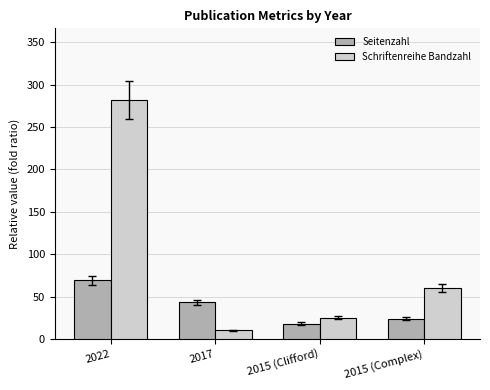

What are all the series names shown in the legend?

Seitenzahl, Schriftenreihe Bandzahl